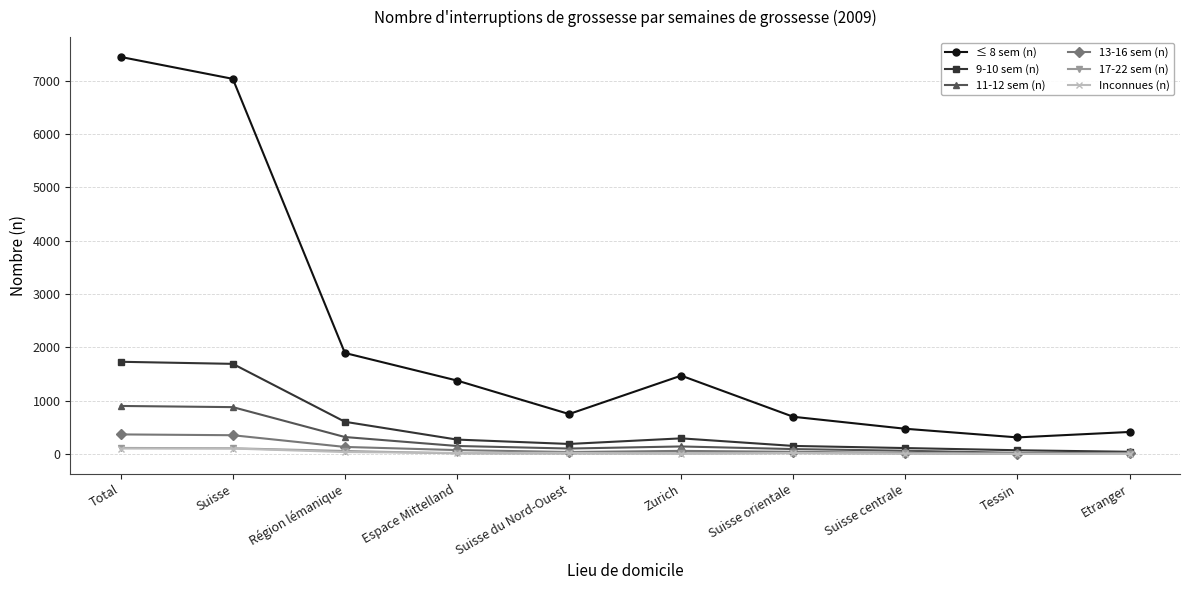

At which category does the chart reach its peak across all series?

Total